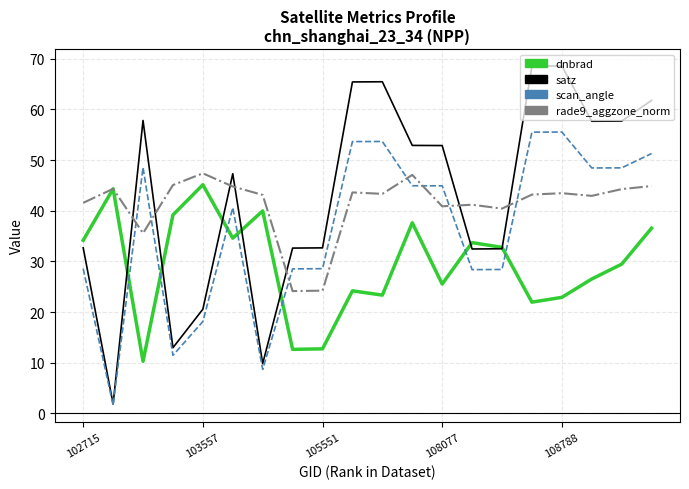

After their last crossing, which series has the higher values: satz or rade9_aggzone_norm?

satz